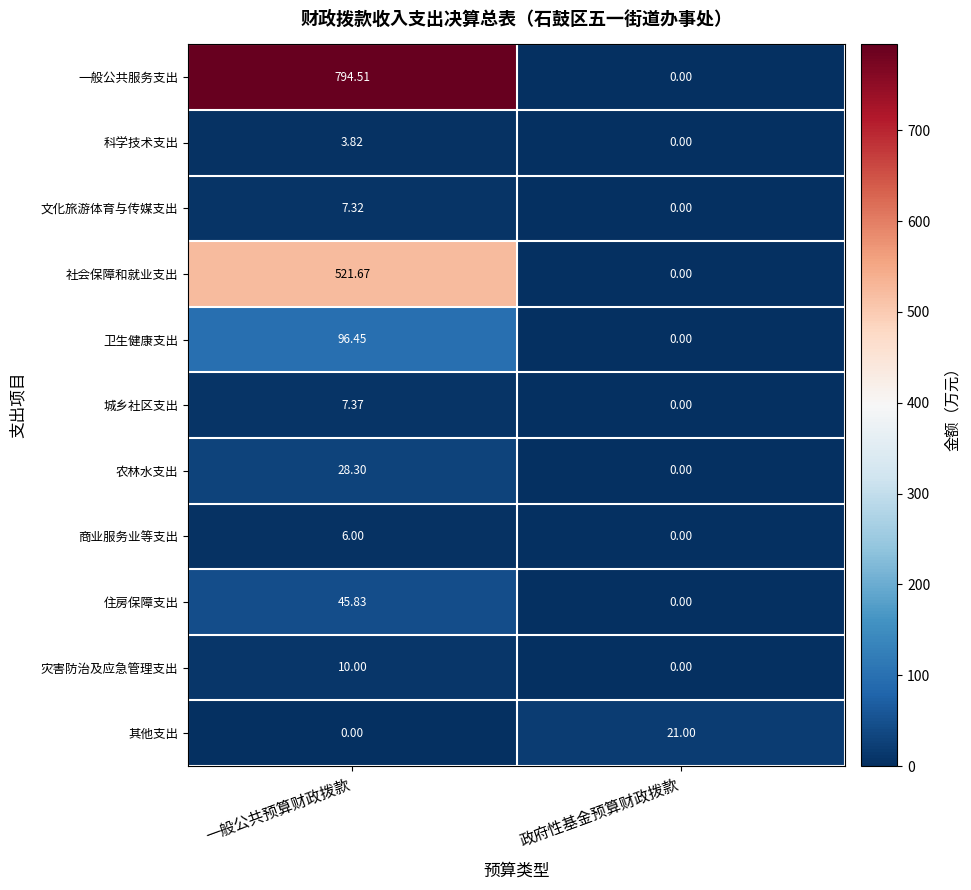

Is the value of 灾害防治及应急管理支出 at 政府性基金预算财政拨款 greater than the value of 商业服务业等支出 at 一般公共预算财政拨款?

No